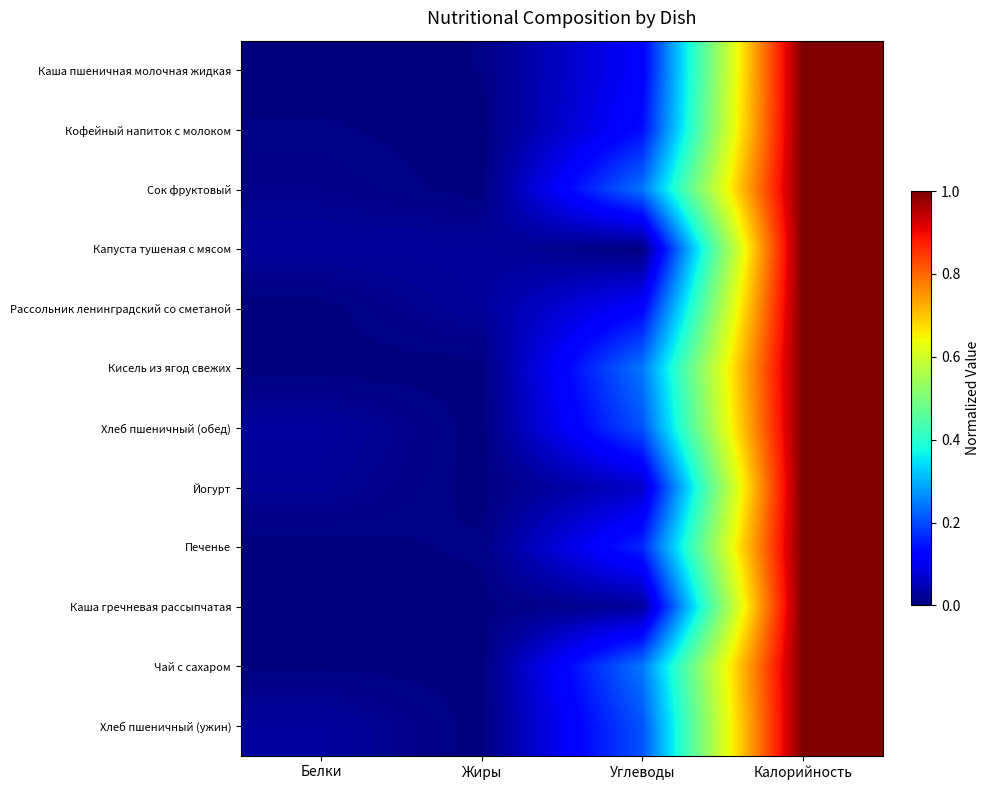

Reading left to right, extract all data points from this chart.

Каша пшеничная молочная жидкая: Белки=0.0	Жиры=0.0	Углеводы=0.1	Калорийность=1.0
Кофейный напиток с молоком: Белки=0.0	Жиры=0.0	Углеводы=0.1	Калорийность=1.0
Сок фруктовый: Белки=0.0	Жиры=0.0	Углеводы=0.2	Калорийность=1.0
Капуста тушеная с мясом: Белки=0.0	Жиры=0.0	Углеводы=0.0	Калорийность=1.0
Рассольник ленинградский со сметаной: Белки=0.0	Жиры=0.0	Углеводы=0.1	Калорийность=1.0
Кисель из ягод свежих: Белки=0.0	Жиры=0.0	Углеводы=0.2	Калорийность=1.0
Хлеб пшеничный (обед): Белки=0.0	Жиры=0.0	Углеводы=0.2	Калорийность=1.0
Йогурт: Белки=0.0	Жиры=0.0	Углеводы=0.1	Калорийность=1.0
Печенье: Белки=0.0	Жиры=0.0	Углеводы=0.2	Калорийность=1.0
Каша гречневая рассыпчатая: Белки=0.0	Жиры=0.0	Углеводы=0.0	Калорийность=1.0
Чай с сахаром: Белки=0.0	Жиры=0.0	Углеводы=0.2	Калорийность=1.0
Хлеб пшеничный (ужин): Белки=0.0	Жиры=0.0	Углеводы=0.2	Калорийность=1.0